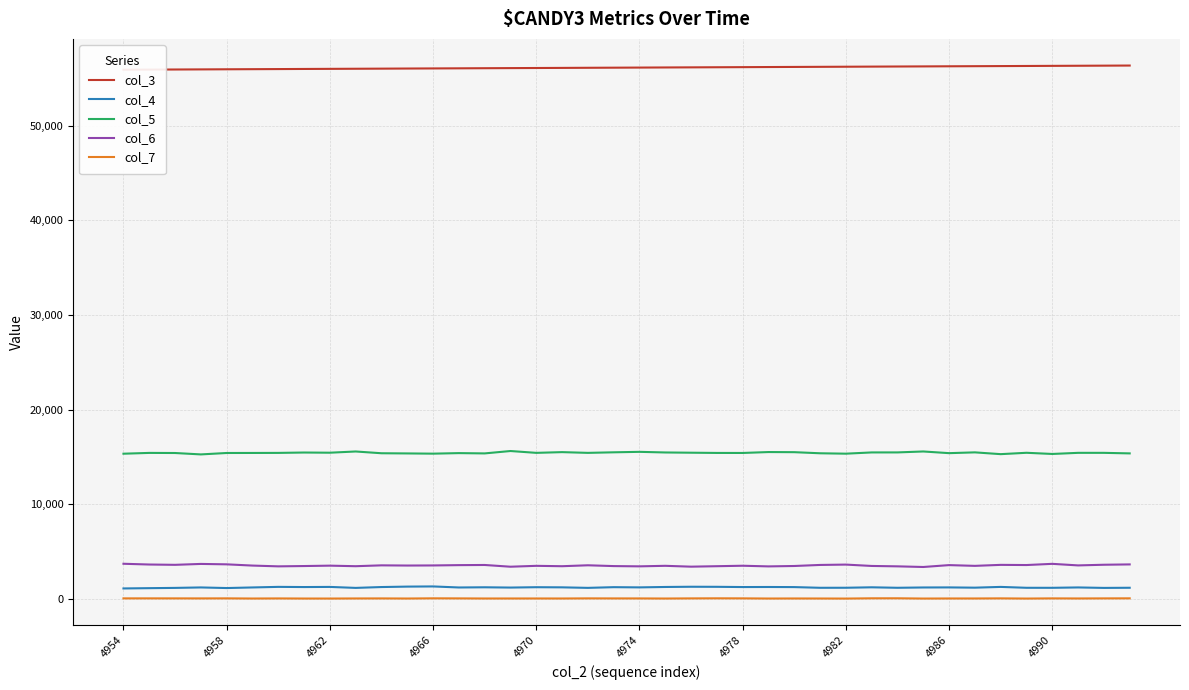

True or false: col_6 and col_5 cross at least once.

False